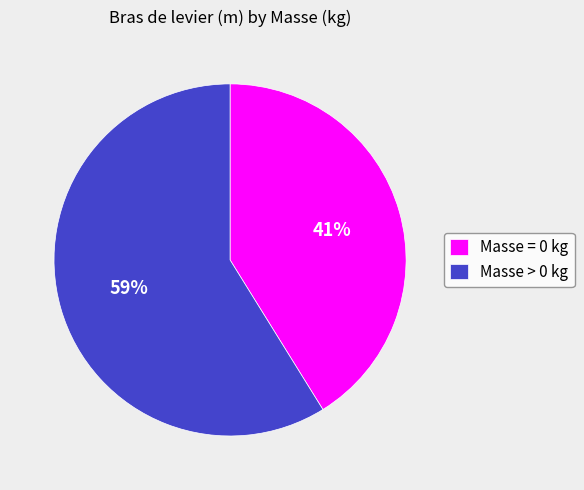

True or false: Masse = 0 kg accounts for 49% of the total.

False